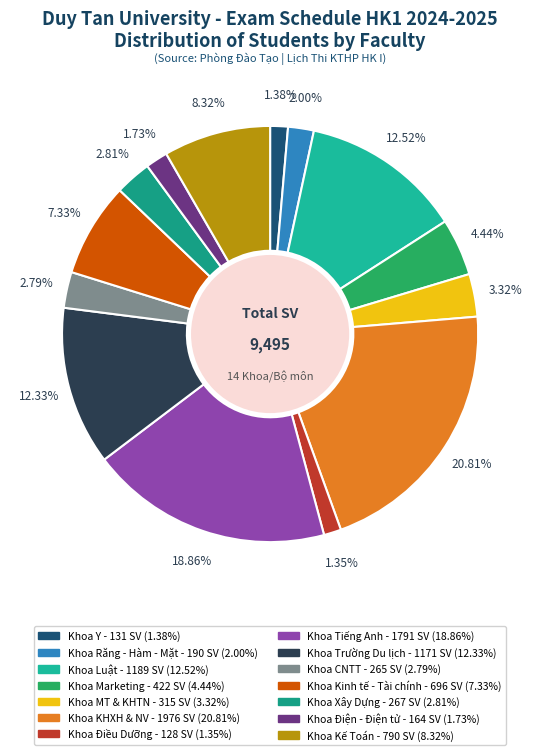

Is there a majority slice in this chart?

No